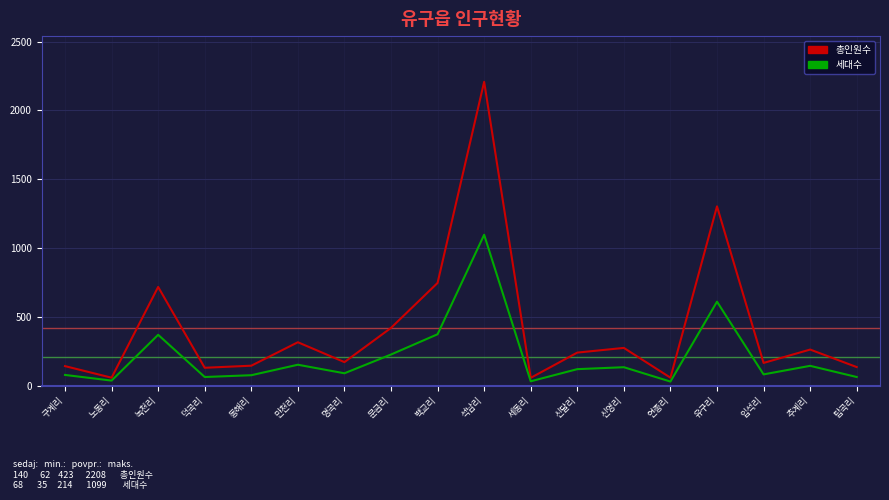

What is the average value of the 총인원수 series?

424